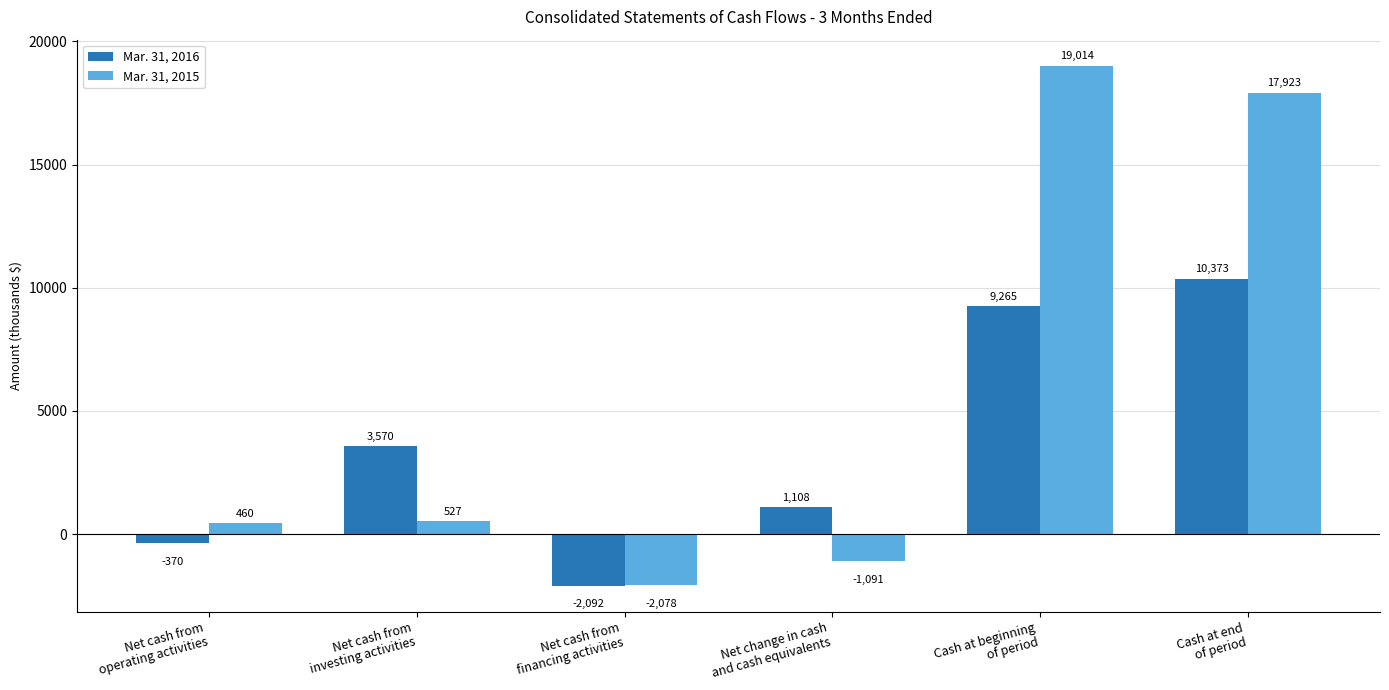

Reading left to right, what are all the values shown in this chart?

Mar. 31, 2016: Net cash from
operating activities=-370	Net cash from
investing activities=3570	Net cash from
financing activities=-2092	Net change in cash
and cash equivalents=1108	Cash at beginning
of period=9265	Cash at end
of period=10373
Mar. 31, 2015: Net cash from
operating activities=460	Net cash from
investing activities=527	Net cash from
financing activities=-2078	Net change in cash
and cash equivalents=-1091	Cash at beginning
of period=19014	Cash at end
of period=17923